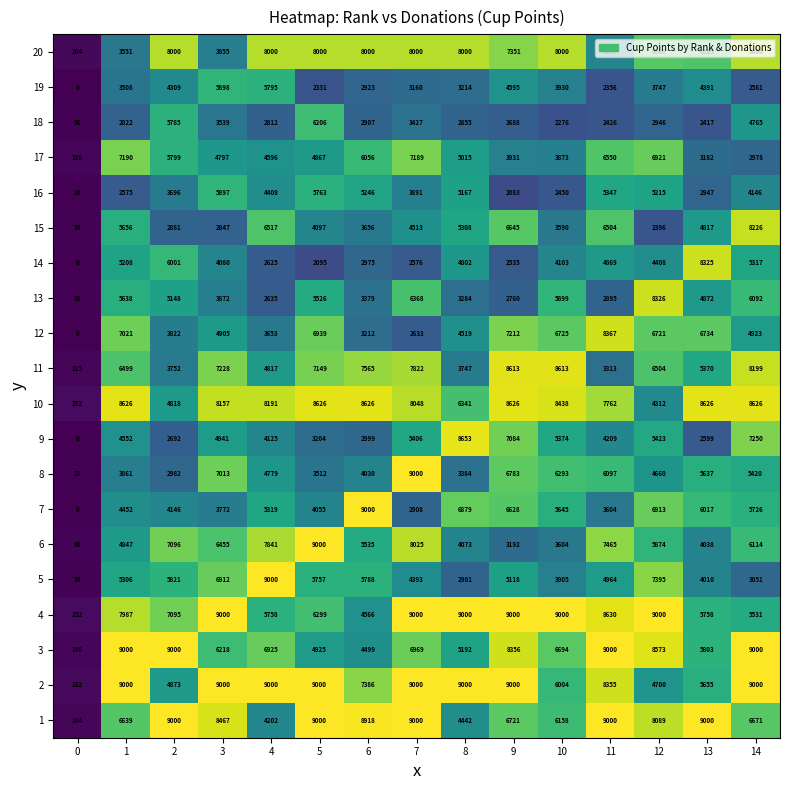

At how many categories does at least one series exceed 8410?

14